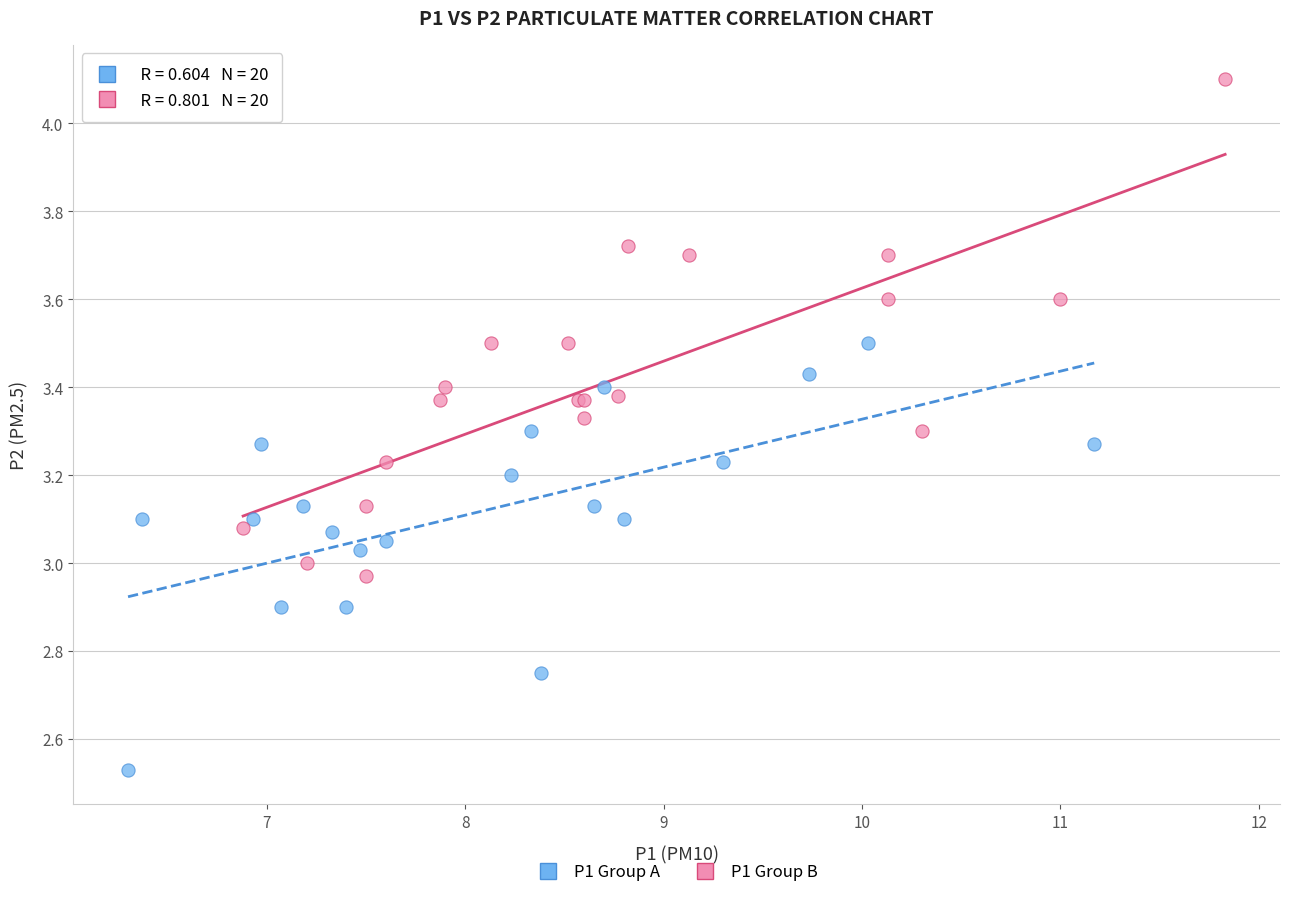

Which series has the widest spread of Y values?

P1 Group B